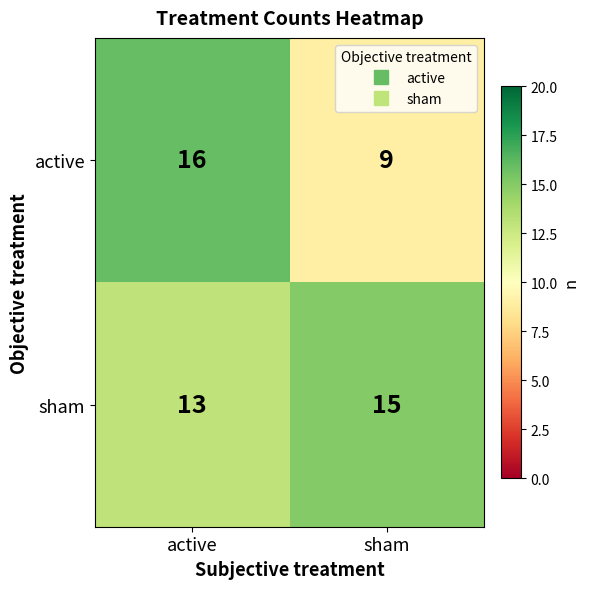

The sham series shows 23 at active. True or false?

False